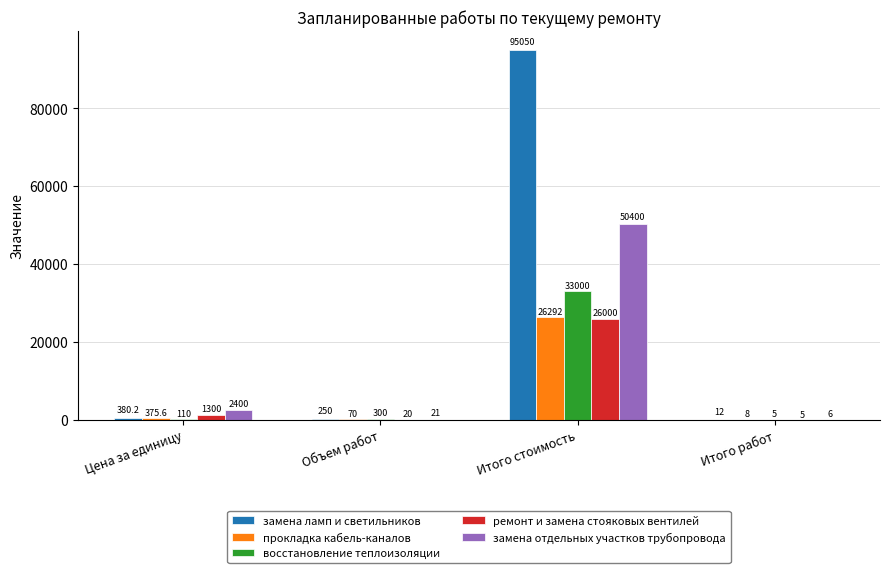

Reading left to right, transcribe all the data shown in this chart.

замена ламп и светильников: Цена за единицу=380.2	Объем работ=250.0	Итого стоимость=95050.0	Итого работ=12.0
прокладка кабель-каналов: Цена за единицу=375.6	Объем работ=70.0	Итого стоимость=26292.0	Итого работ=8.0
восстановление теплоизоляции: Цена за единицу=110.0	Объем работ=300.0	Итого стоимость=33000.0	Итого работ=5.0
ремонт и замена стояковых вентилей: Цена за единицу=1300.0	Объем работ=20.0	Итого стоимость=26000.0	Итого работ=5.0
замена отдельных участков трубопровода: Цена за единицу=2400.0	Объем работ=21.0	Итого стоимость=50400.0	Итого работ=6.0